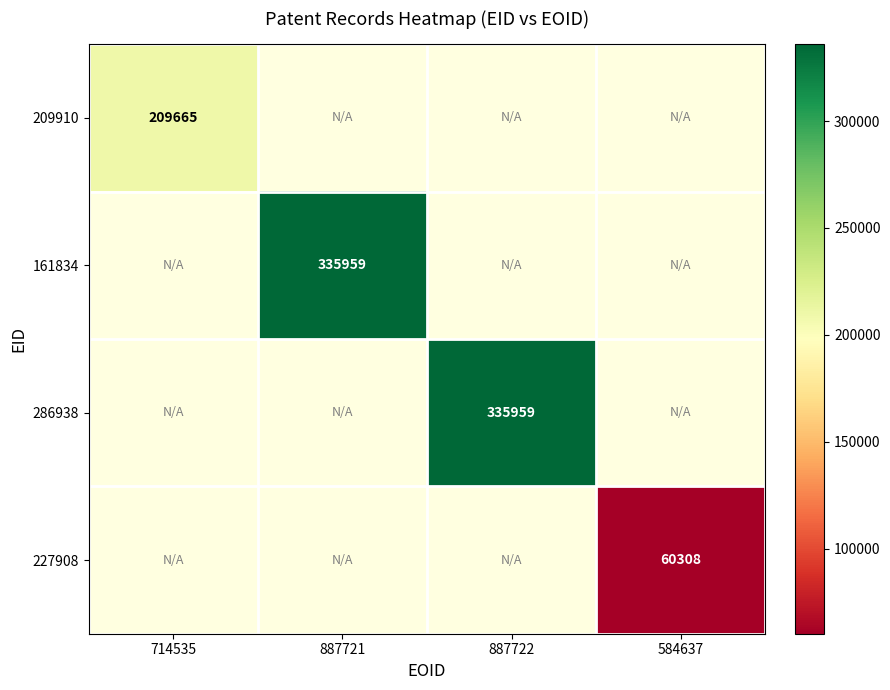

Which has a higher value, 887721 or 887722?

887722